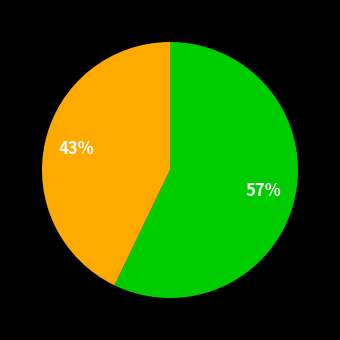

To the nearest percent, what is the average slice percentage?

50%